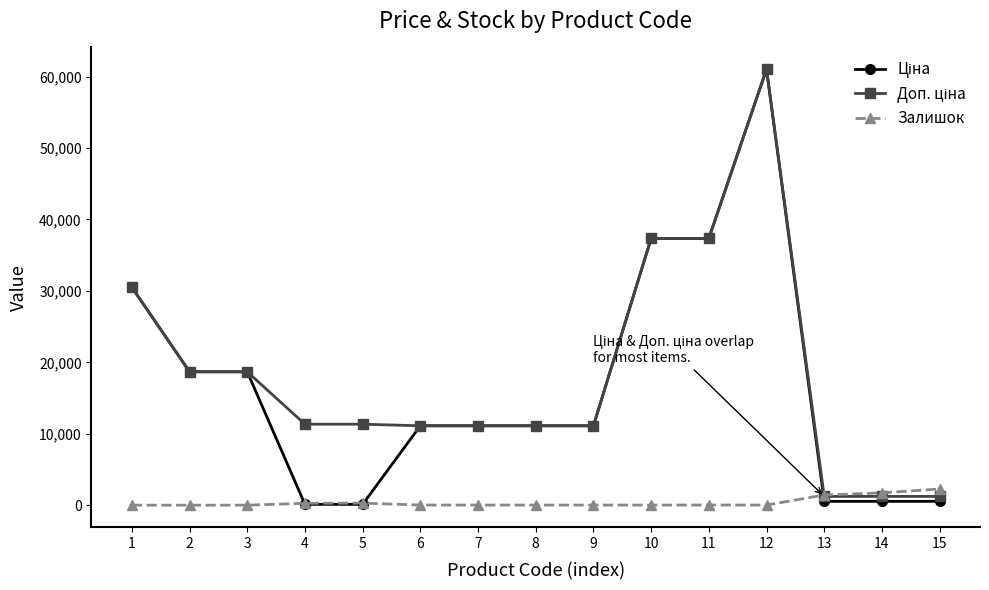

What is the total value across all series at 1?

61024.7